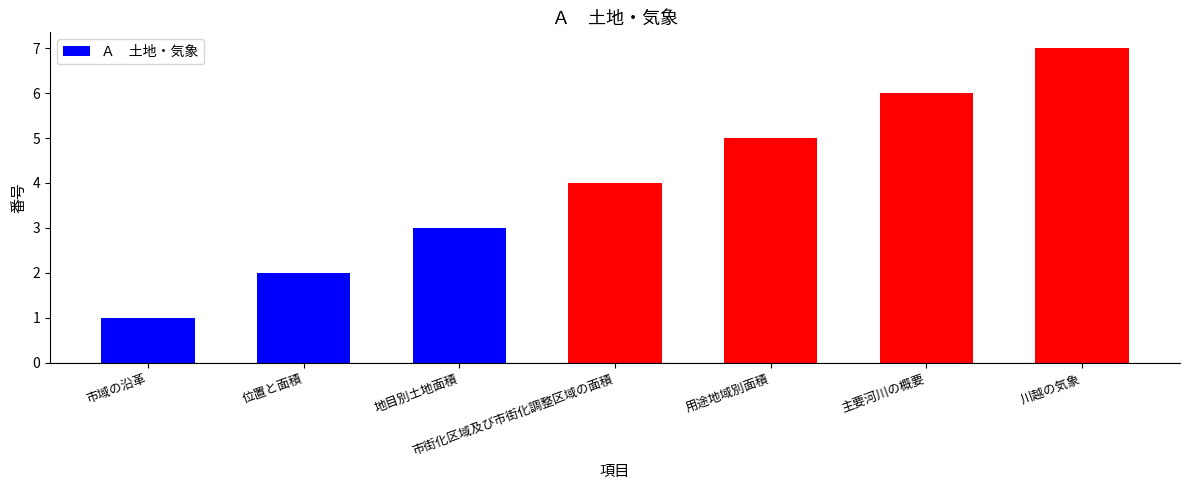

How many values are between 2 and 6?

5